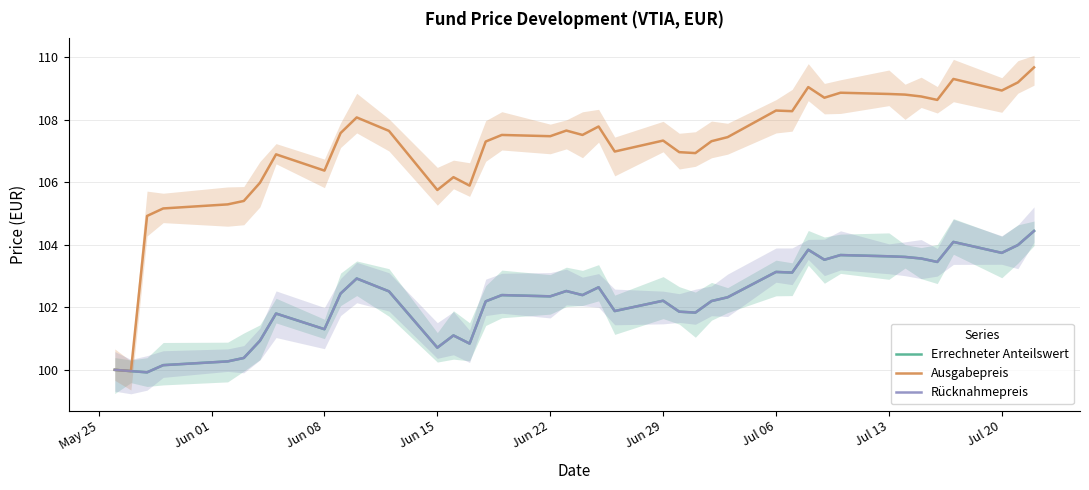

List the series in order of their peak value, highest first.

Ausgabepreis, Errechneter Anteilswert, Rücknahmepreis